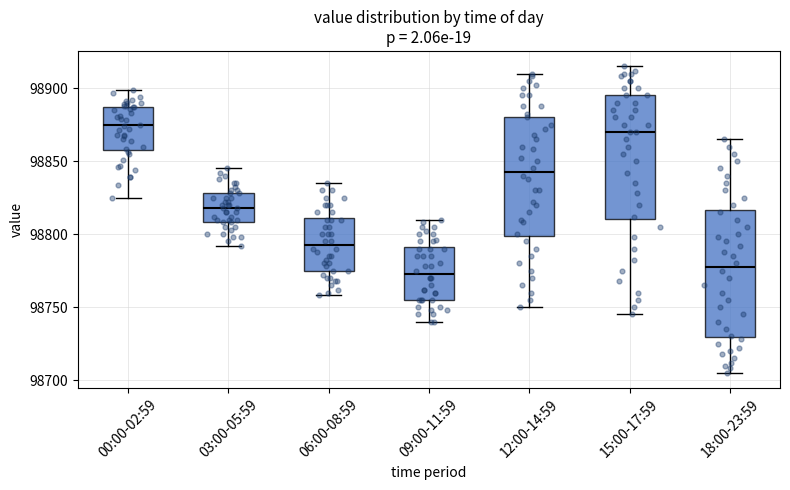

Reading left to right, read every box against the y-axis: the position of its median line, the range the box covers, and the ends of its whiskers. The values are not printed on the chart, so give them approximately, as read against the axis.

00:00-02:59: median 98875, box 98860 to 98885, whiskers 98825 to 98900
03:00-05:59: median 98820, box 98810 to 98830, whiskers 98790 to 98845
06:00-08:59: median 98795, box 98775 to 98810, whiskers 98760 to 98835
09:00-11:59: median 98775, box 98755 to 98790, whiskers 98740 to 98810
12:00-14:59: median 98845, box 98800 to 98880, whiskers 98750 to 98910
15:00-17:59: median 98870, box 98810 to 98895, whiskers 98745 to 98915
18:00-23:59: median 98780, box 98730 to 98815, whiskers 98705 to 98865